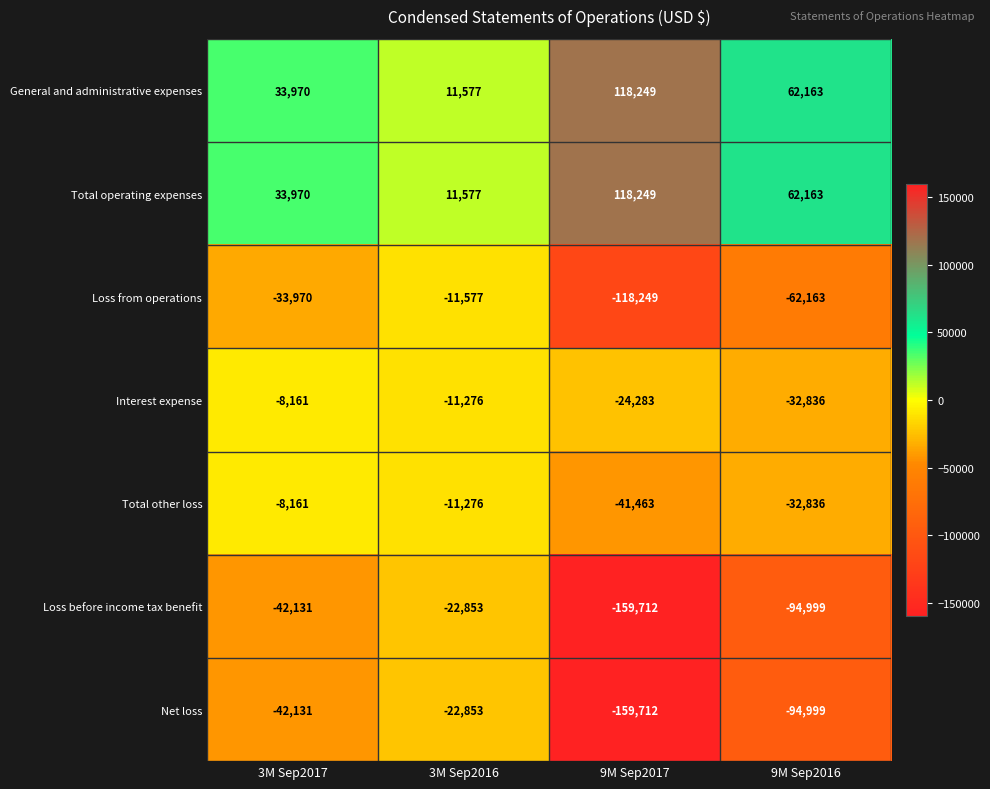

What is the sum of all Interest expense values?

-76556